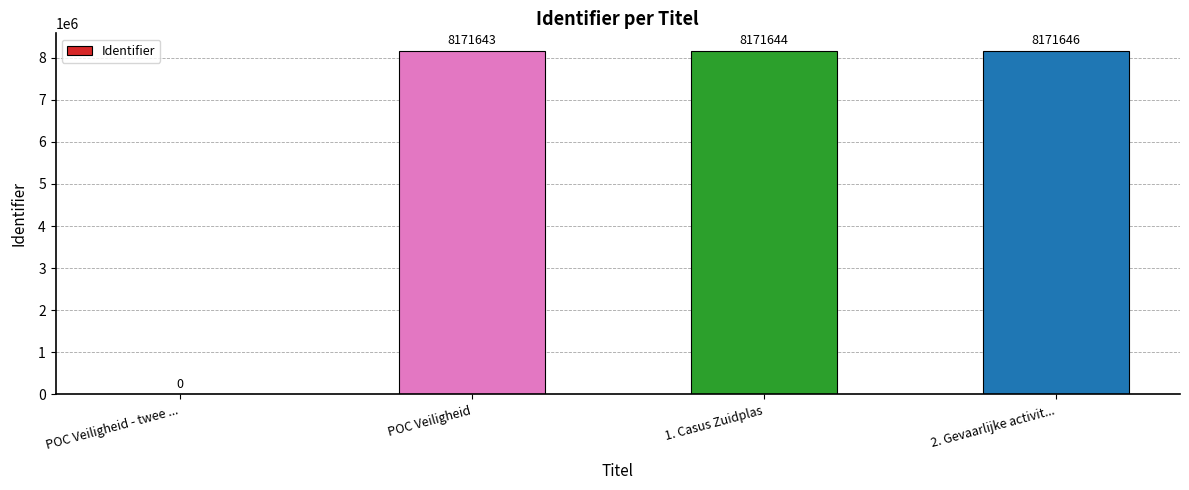

What is the sum of the values at POC Veiligheid - twee ... and 2. Gevaarlijke activit...?

8171646